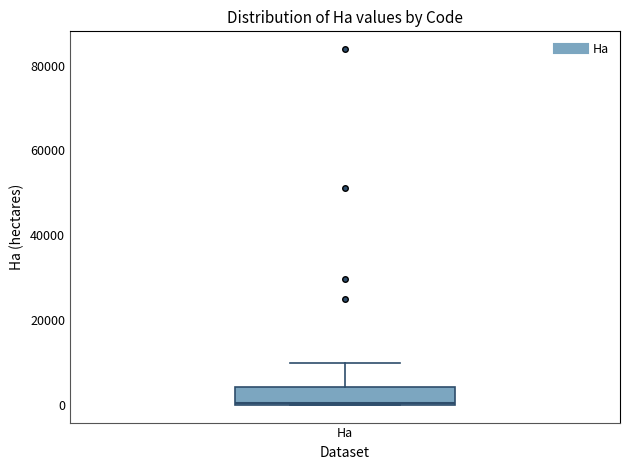

Where is the upper edge of the box for Ha on the y-axis? The values are not printed on the chart, so give them approximately, as read against the axis.

4000